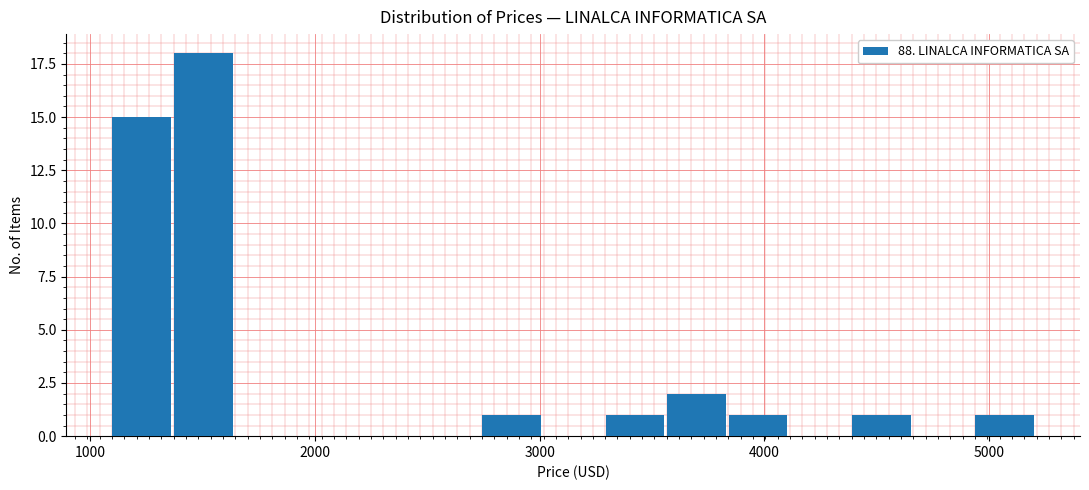

Around what value on the x-axis is the tallest bar? Give the approximate position of its centre, as read against the axis.

1500